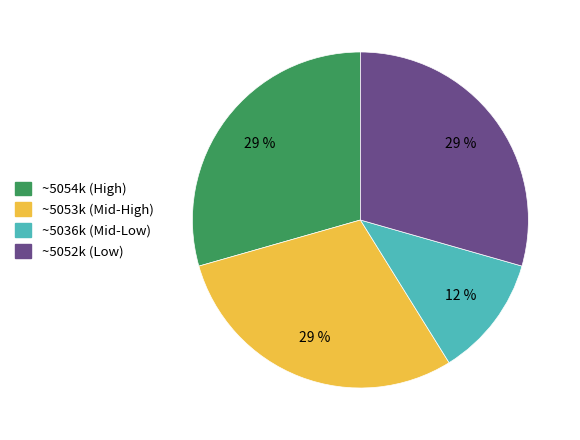

To the nearest percent, what is the average slice percentage?

25%